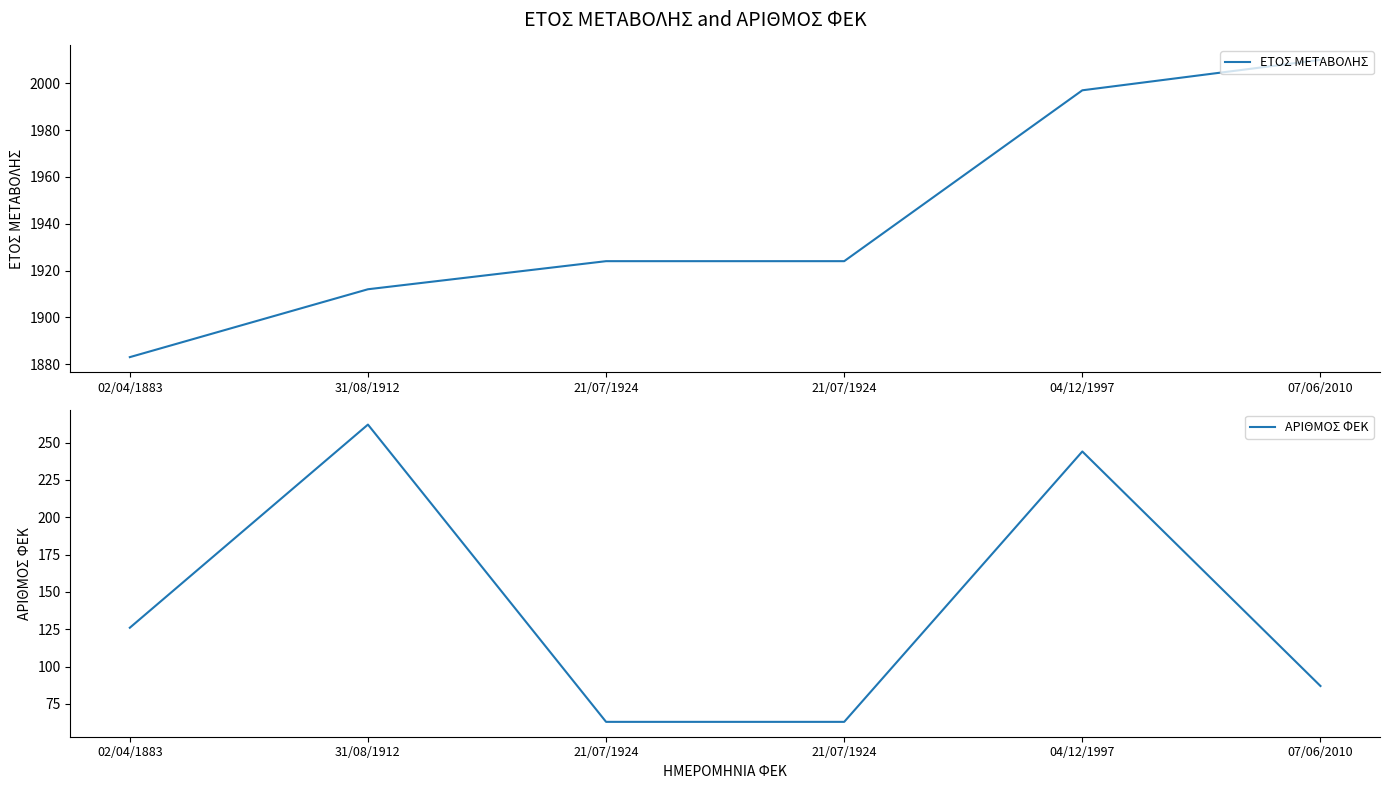

Which has a higher value, 21/07/1924 or 21/07/1924?

21/07/1924